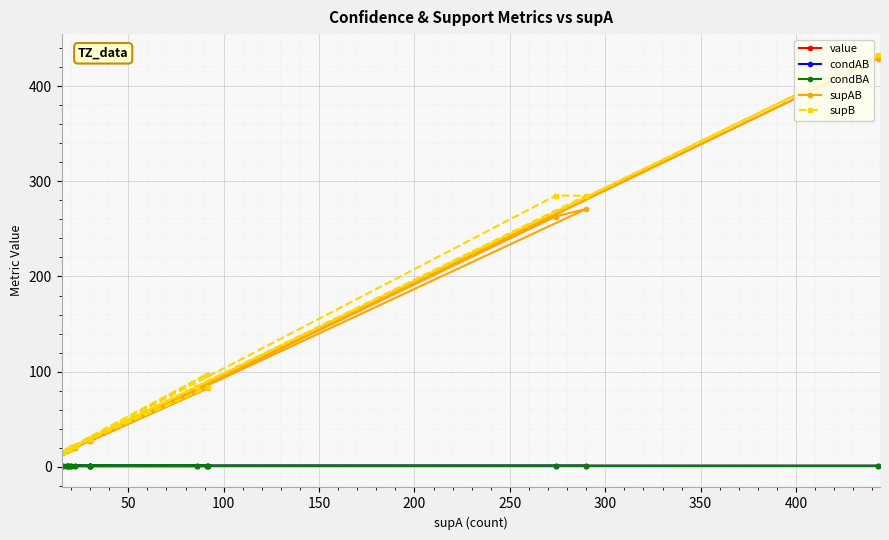

True or false: condBA and value cross at least once.

False